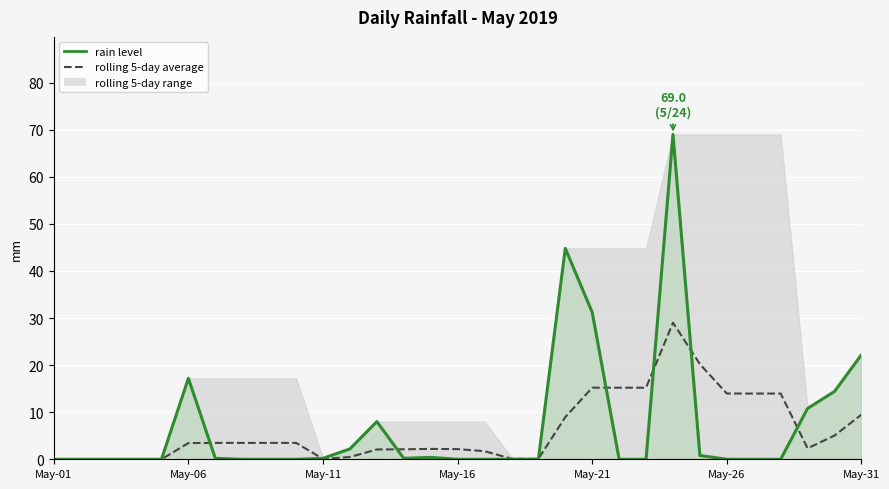

Reading left to right, extract all data points from this chart.

rolling 5-day average: 0.0	0.0	0.0	0.0	0.0	3.4	3.5	3.5	3.5	3.5	0.1	0.5	2.1	2.1	2.2	2.2	1.7	0.1	0.1	9.0	15.2	15.2	15.2	29.0	20.2	14.0	14.0	14.0	2.3	5.0	9.5
rain: 0.0	0.0	0.0	0.0	0.0	17.2	0.2	0.0	0.0	0.0	0.2	2.2	8.0	0.2	0.4	0.0	0.0	0.0	0.0	44.8	31.2	0.0	0.0	69.0	0.8	0.0	0.0	0.0	10.8	14.4	22.2